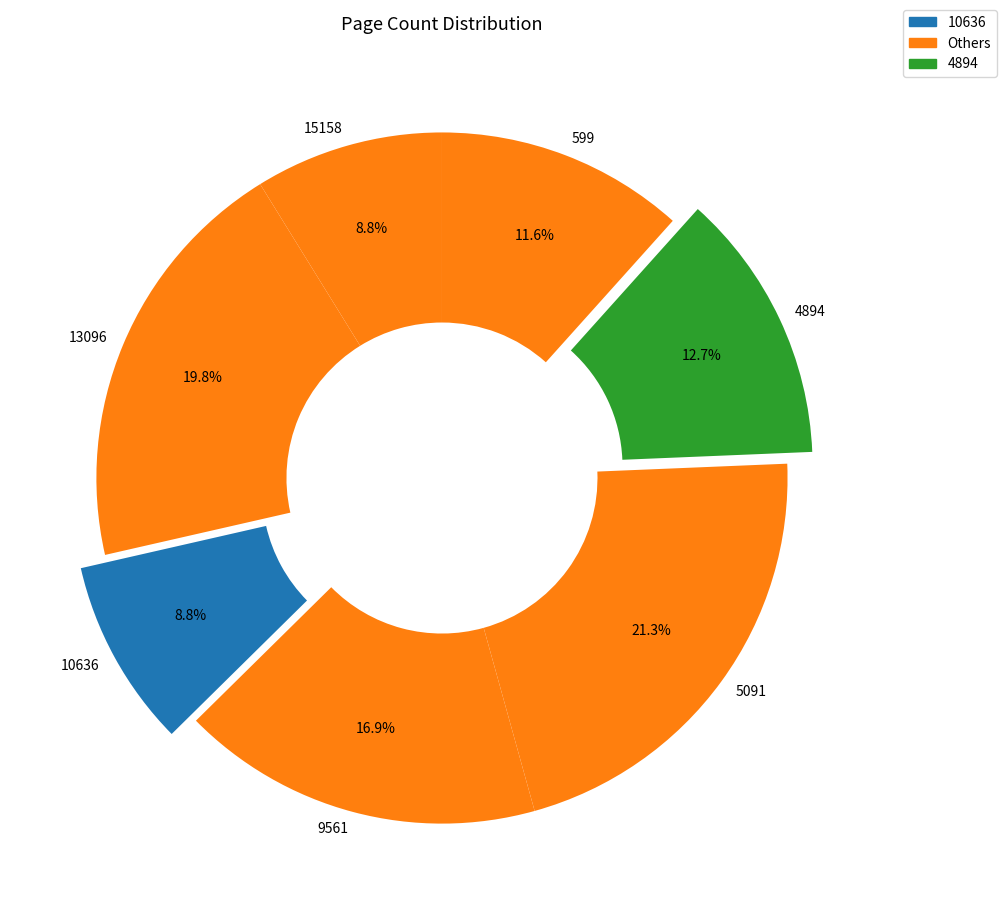

What is the ratio of the value at 4894 to the value at 10636?

1.4